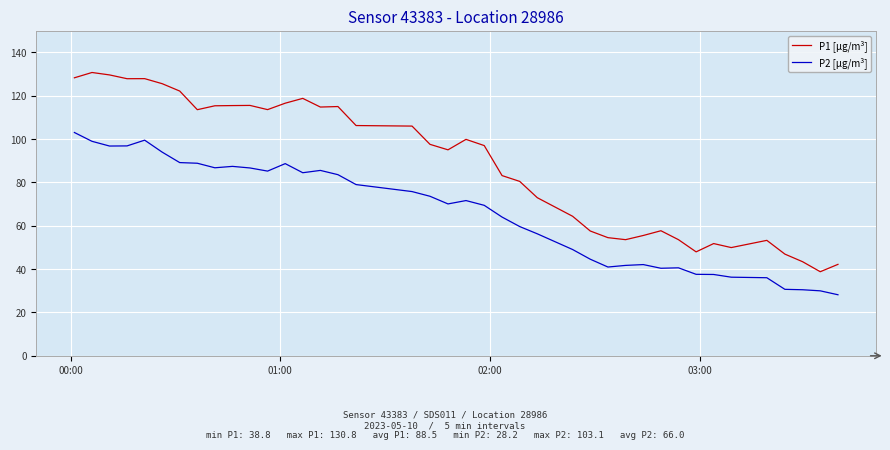

True or false: P2 [µg/m³] and P1 [µg/m³] intersect in this chart.

False